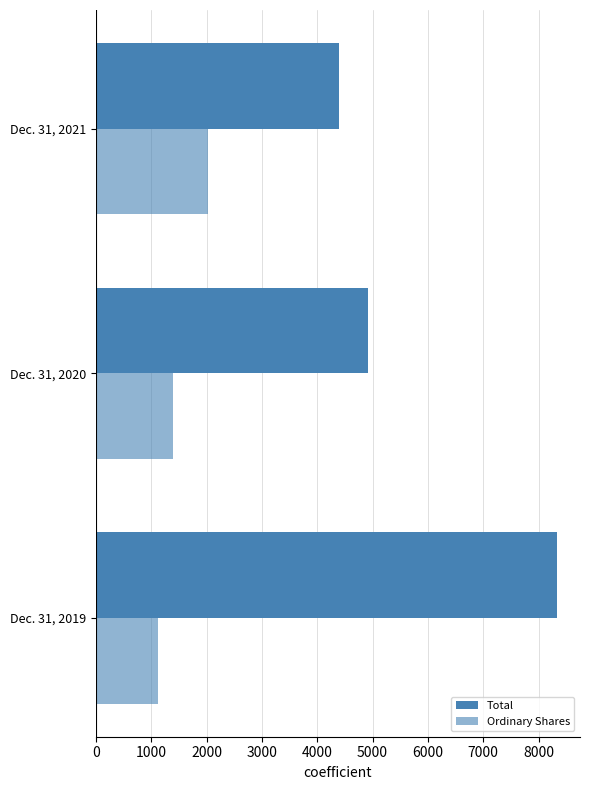

What is the lowest value of the Total series?

4392